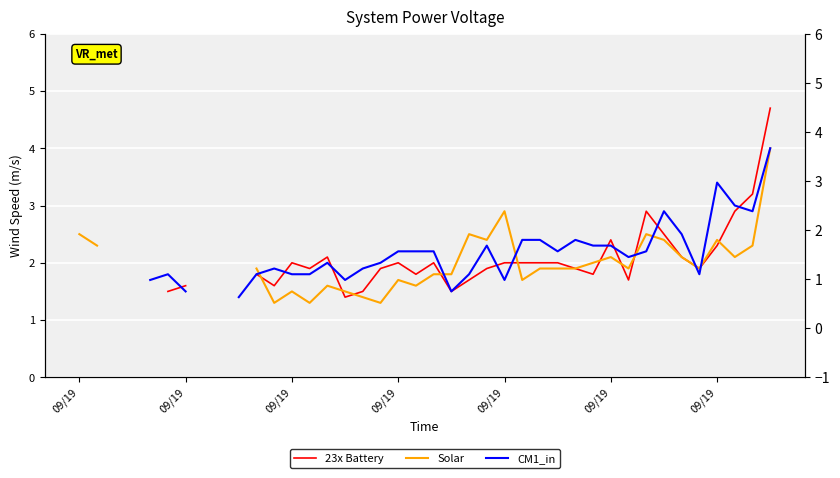

Is it true that CM1_in equals 5.6 at 39?

False